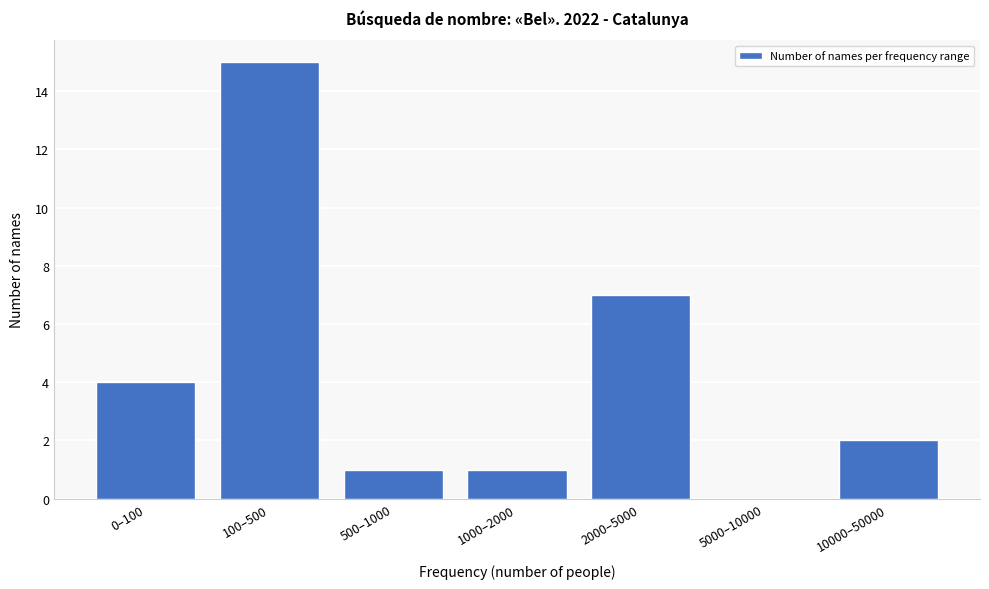

Reading left to right, extract all data points from this chart.

0–100=4	100–500=15	500–1000=1	1000–2000=1	2000–5000=7	5000–10000=0	10000–50000=2